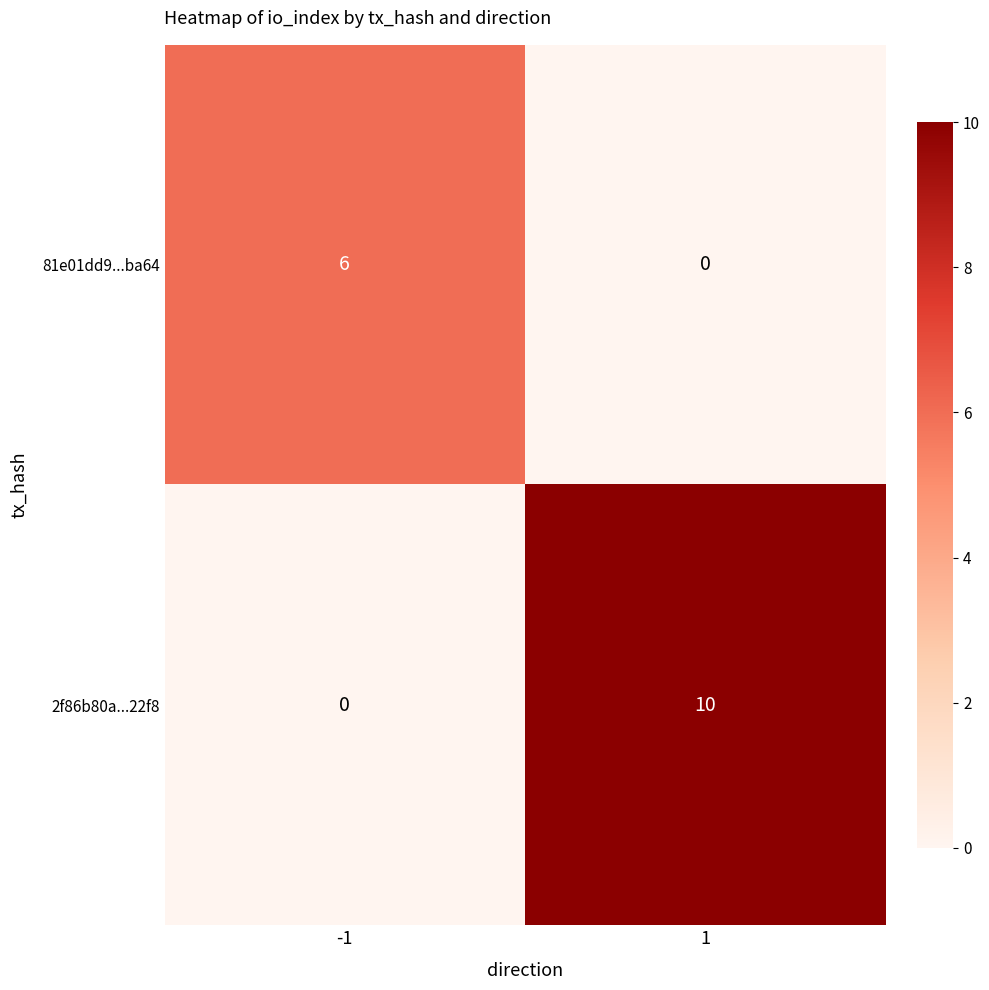

What value does the 2f86b80a...22f8 series have at 1?

10